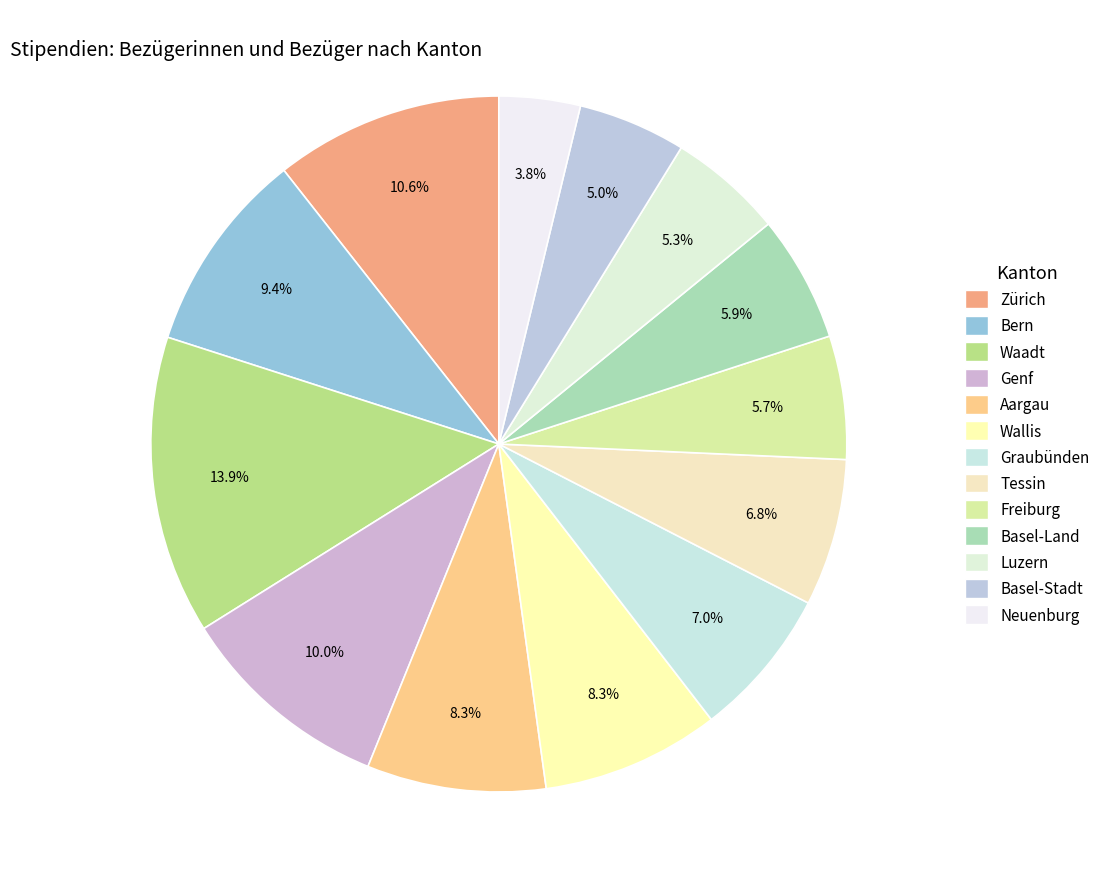

Is the sum of Tessin and Neuenburg greater than half?

No